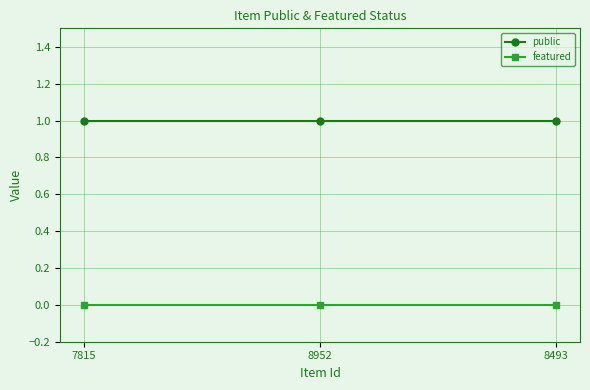

Which series has the largest total across all categories?

public